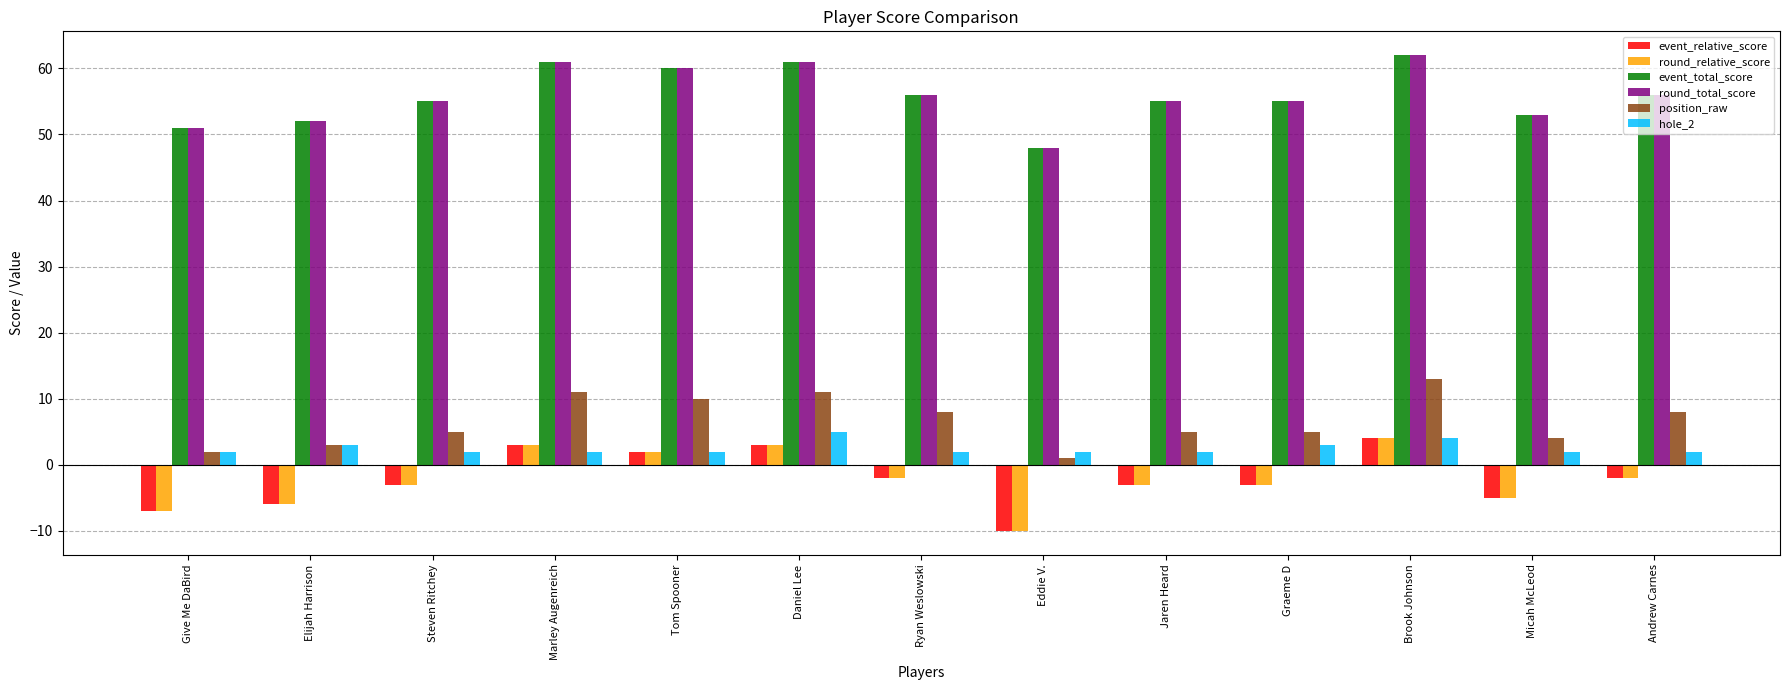

What is the difference between the position_raw values at Tom Spooner and Steven Ritchey?

5